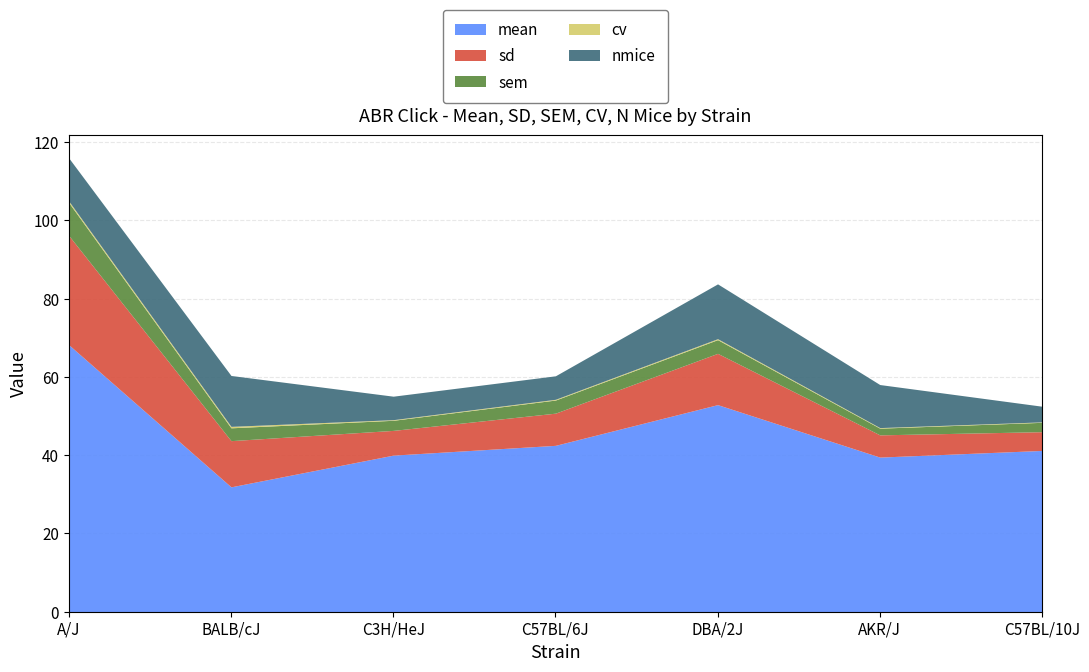

True or false: nmice has a value of 2.3 at C3H/HeJ.

False